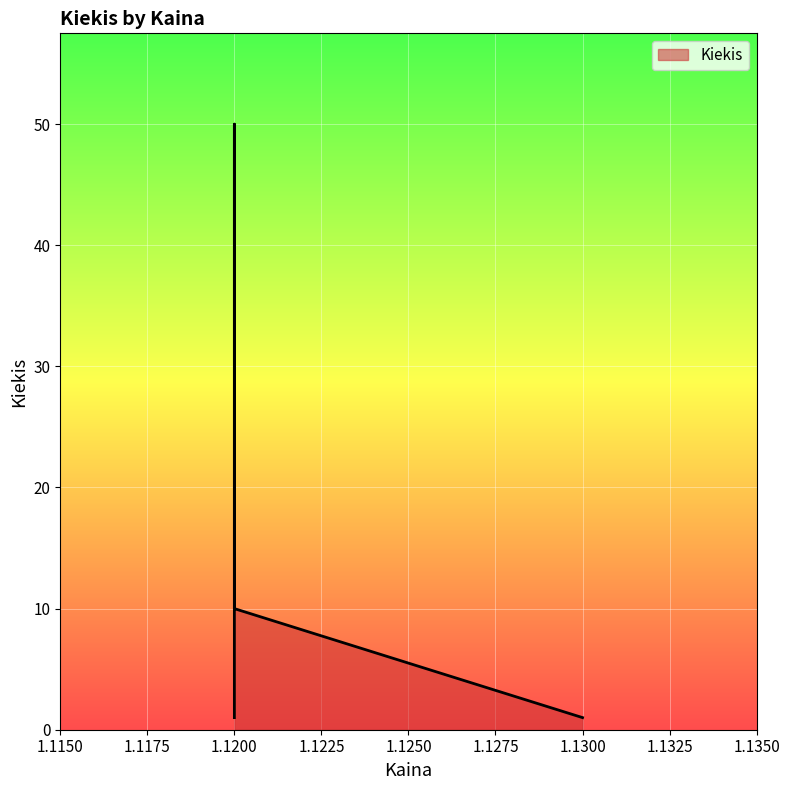

Rank the categories by value from lowest to highest.

1.13, 1.12, 1.12, 1.12